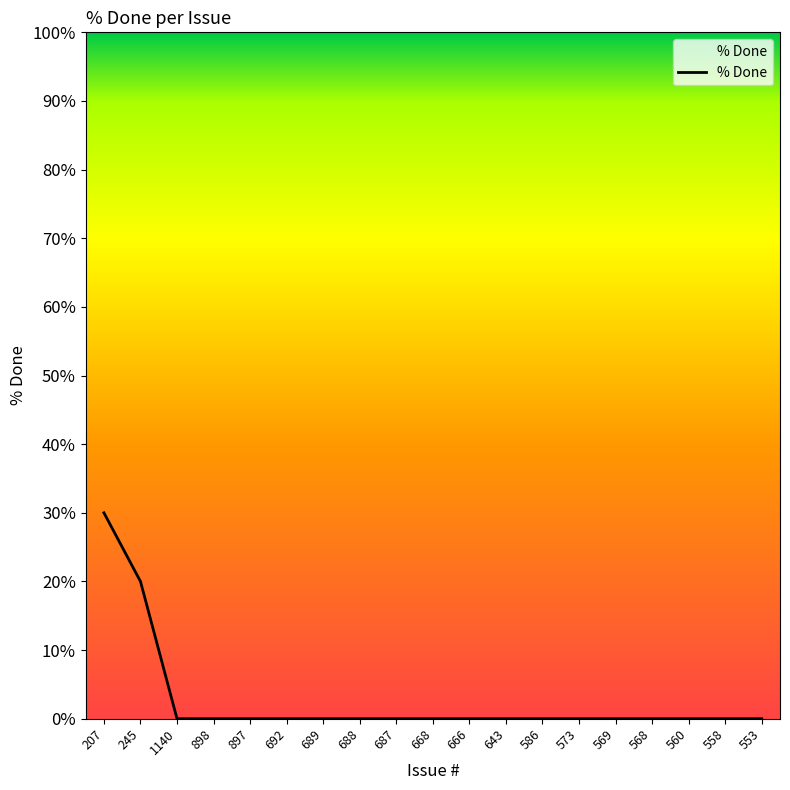

What is the difference between the maximum and minimum values?

30